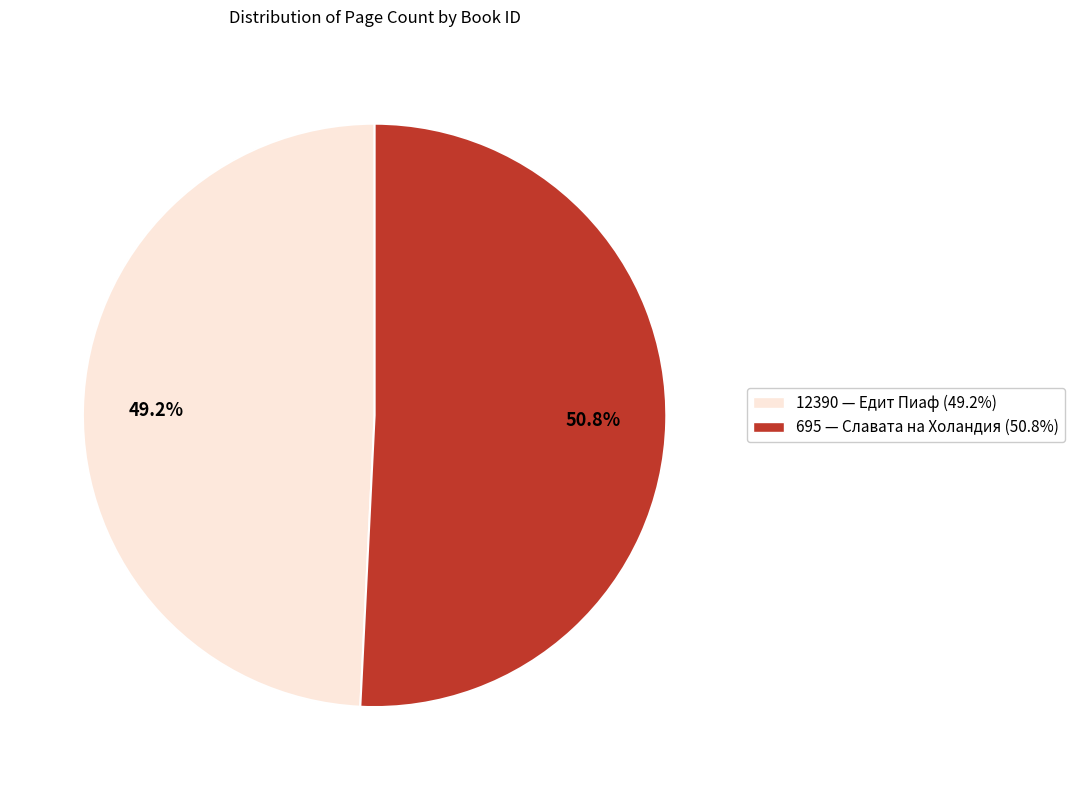

Is the sum of 12390 and 695 greater than half?

Yes